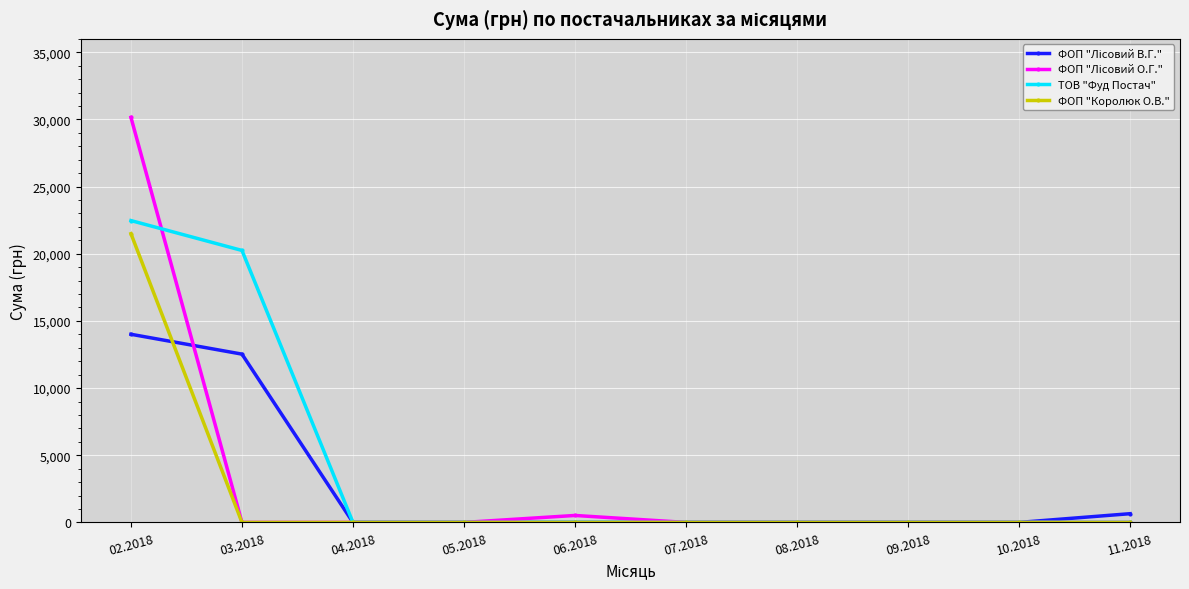

What is the difference between the highest and lowest values at 03.2018?

20247.3